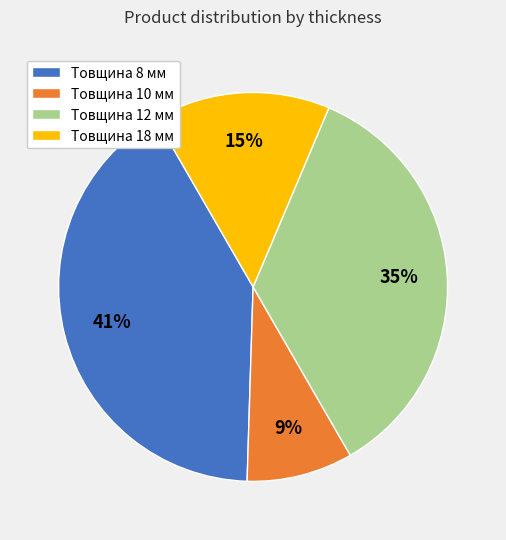

How many segments does this pie chart have?

4